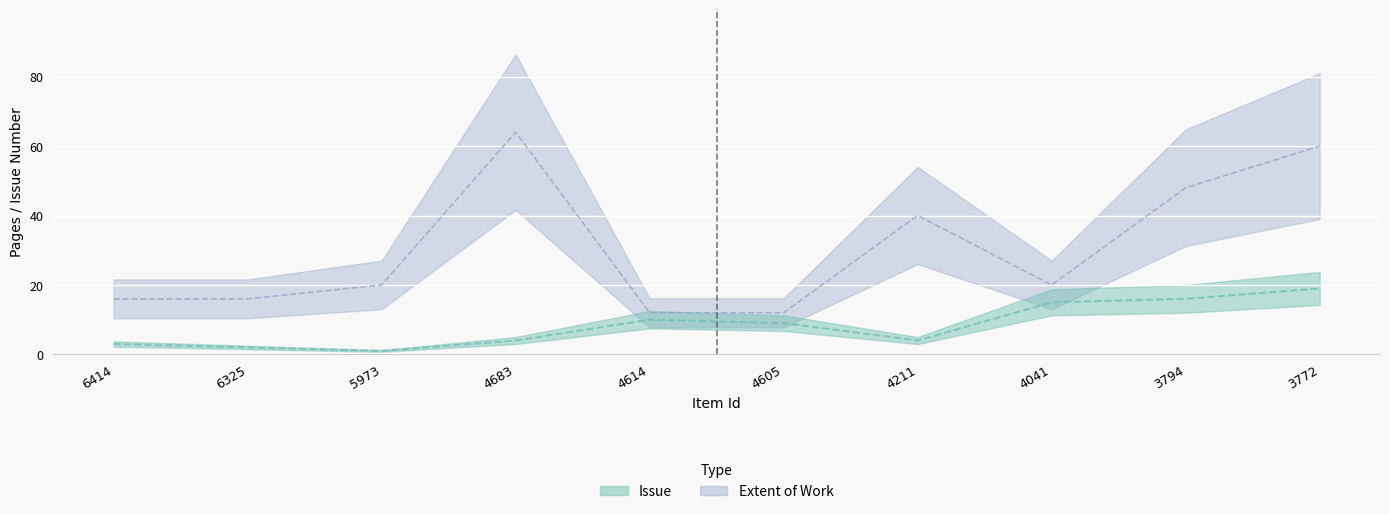

True or false: Extent of Work has more than 0 points higher than both neighbors.

True